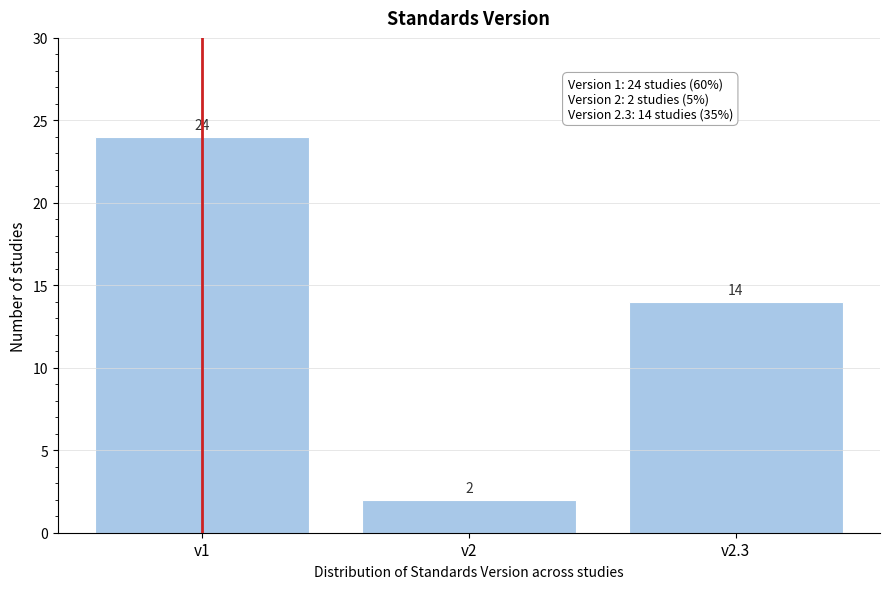

Reading right to left, what are all the values shown in this chart?

v2.3=14	v2=2	v1=24